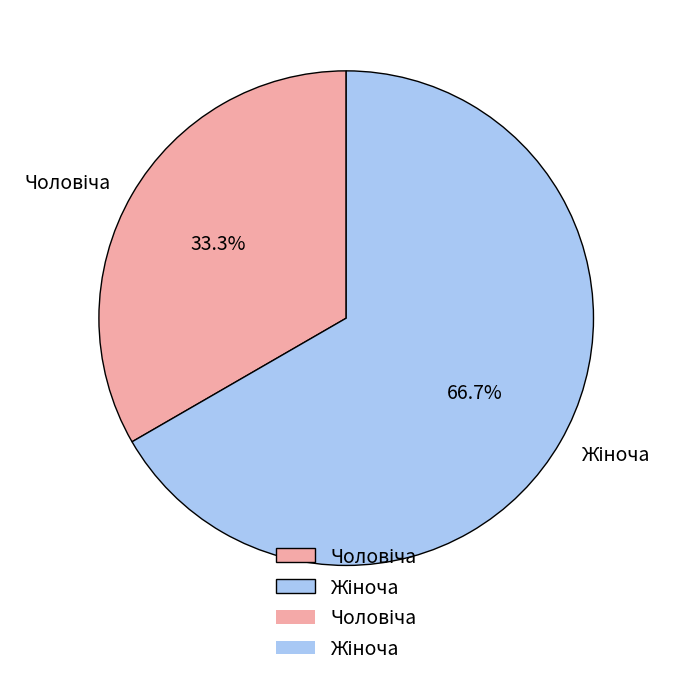

Is there a majority slice in this chart?

Yes